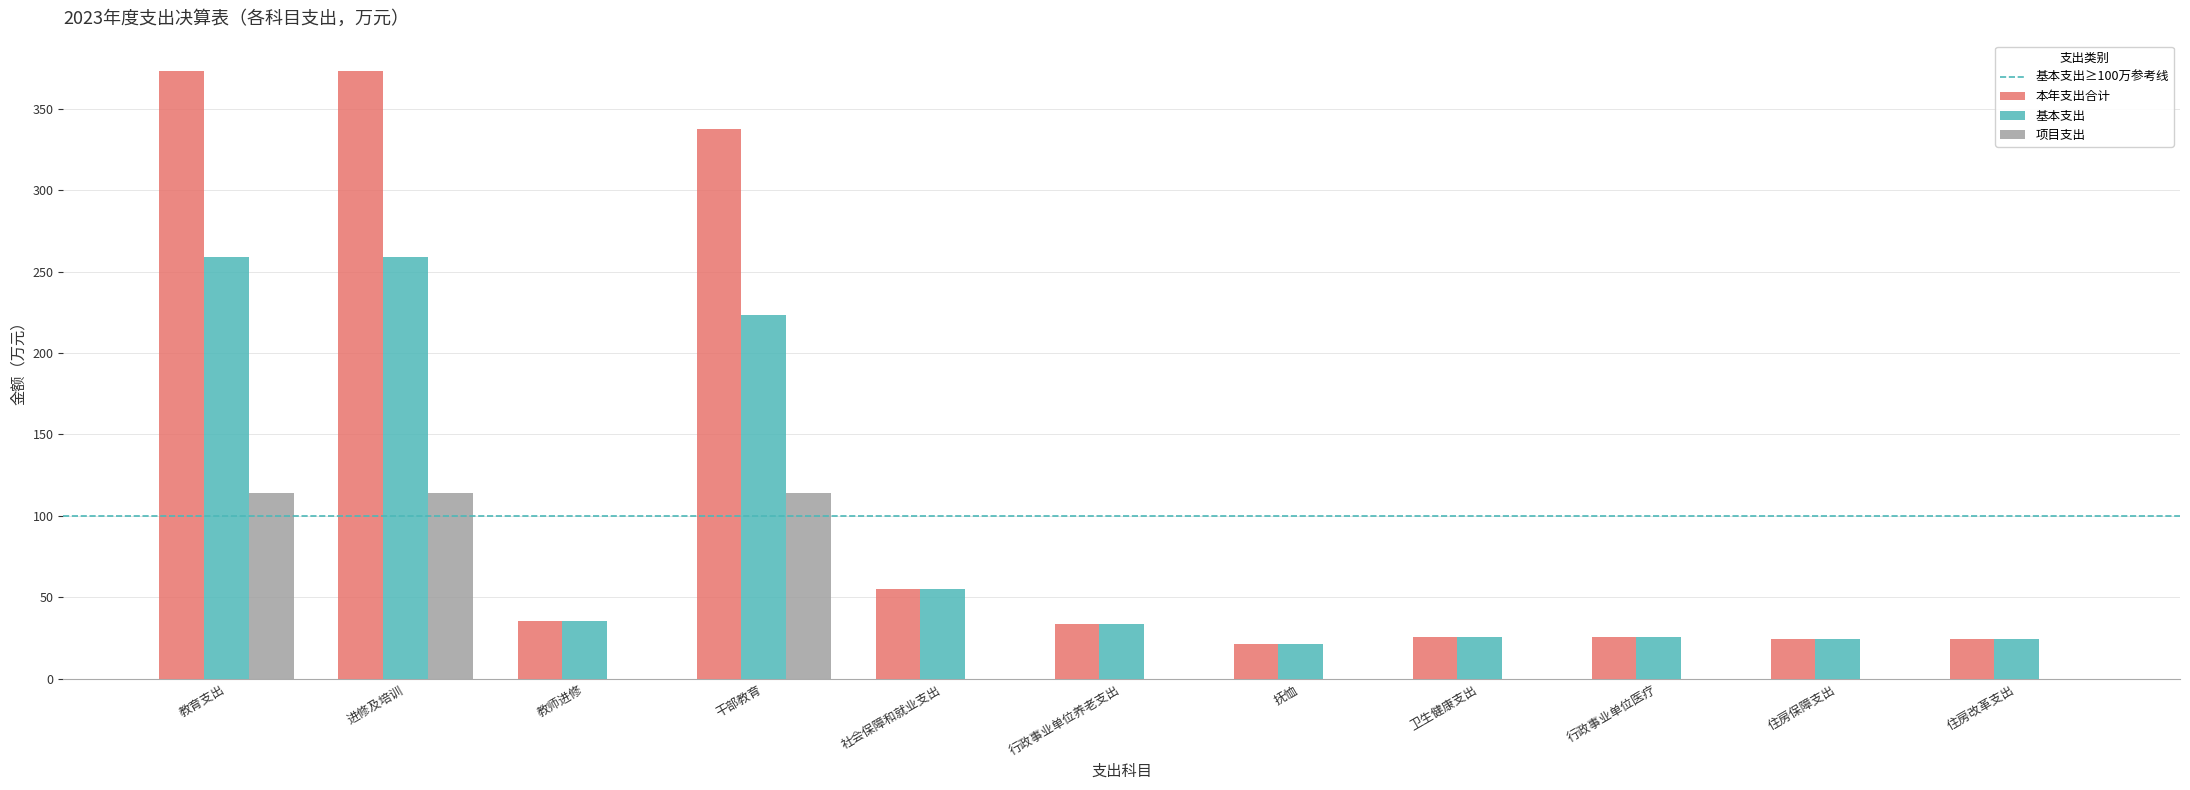

Is the value of 本年支出合计 at 住房保障支出 greater than the value of 基本支出 at 教师进修?

No